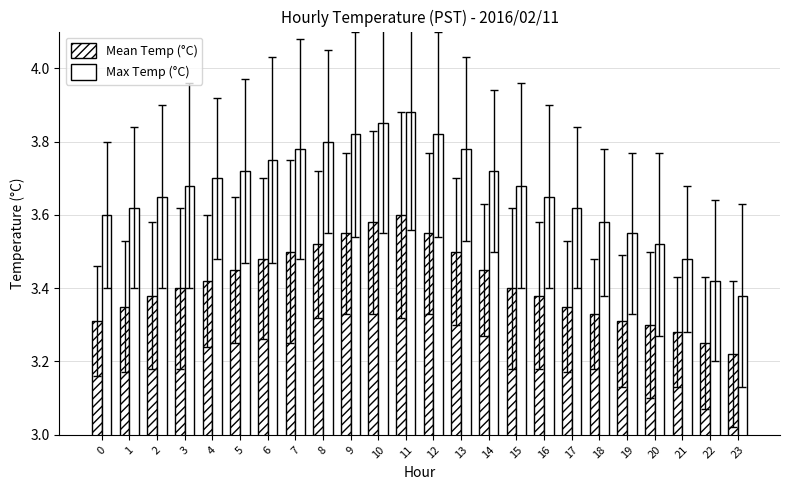

Count the number of categories in the chart.

24